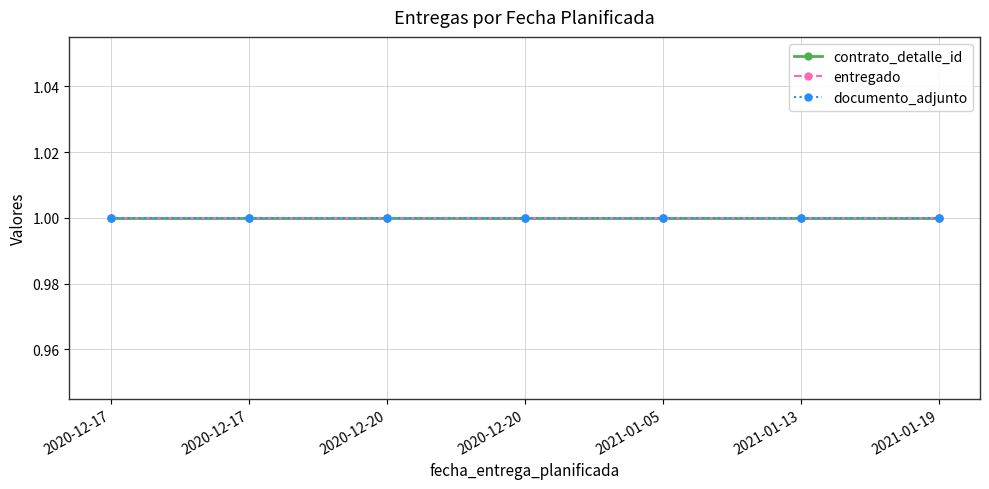

Is the value of documento_adjunto at 2021-01-19 greater than the value of contrato_detalle_id at 2021-01-13?

No